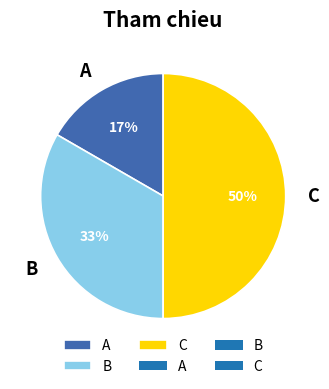

The A slice represents 17% of the pie. True or false?

True